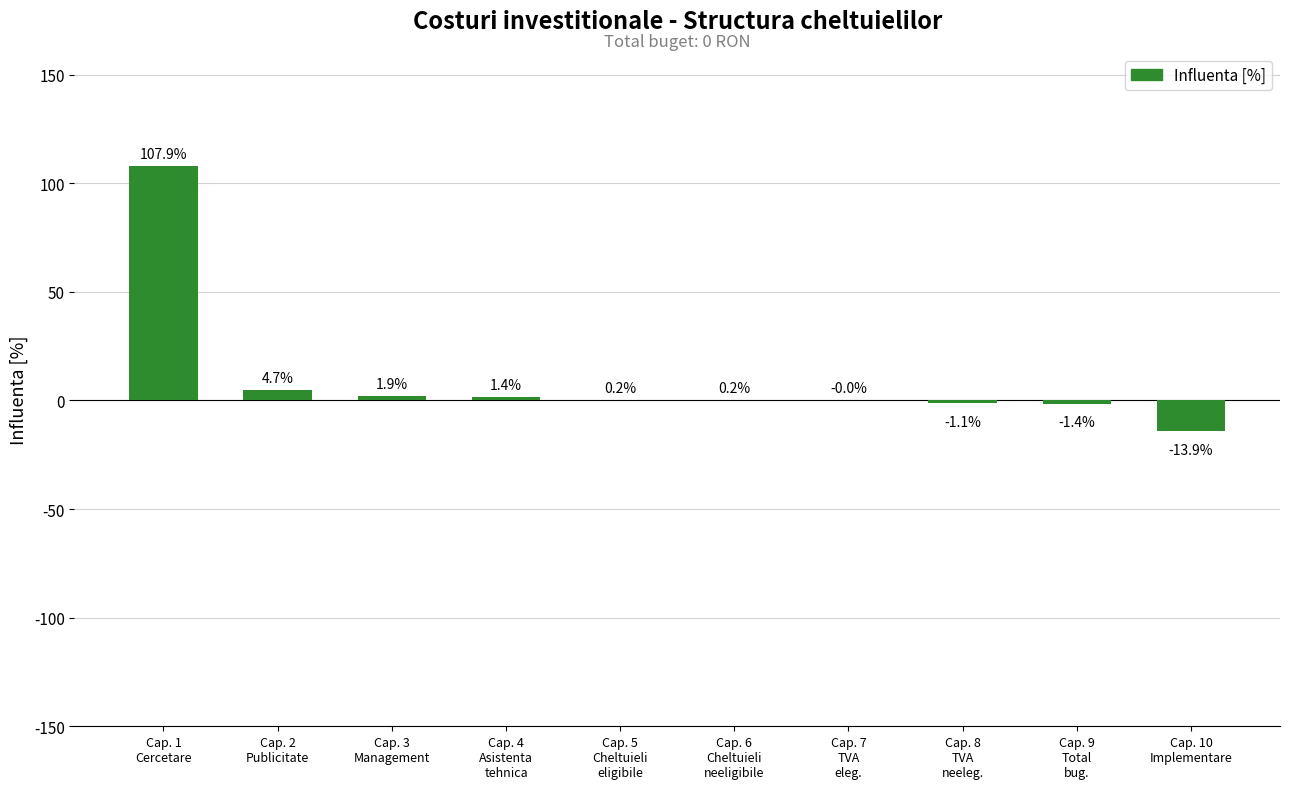

Are the bars grouped side by side (vs. stacked)?

No